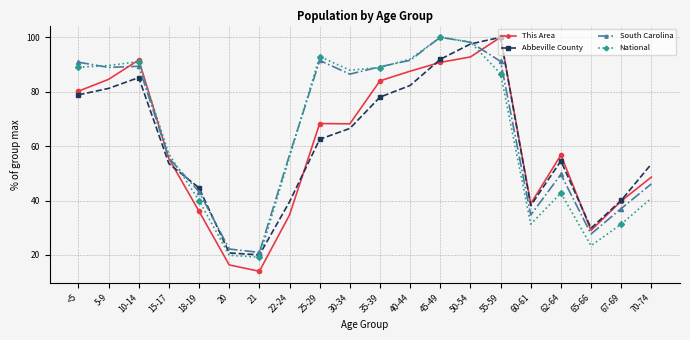

At which label does South Carolina first exceed 86?

<5